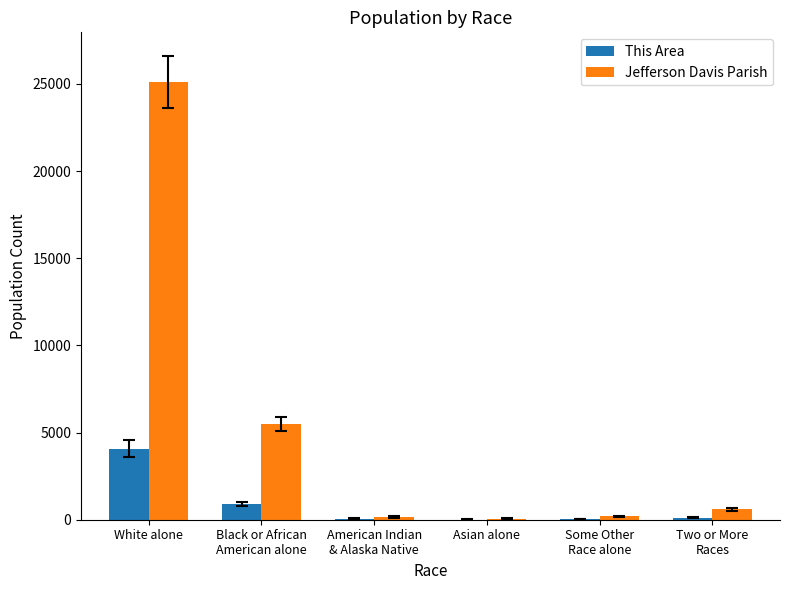

What is the highest value of the Jefferson Davis Parish series?

25125